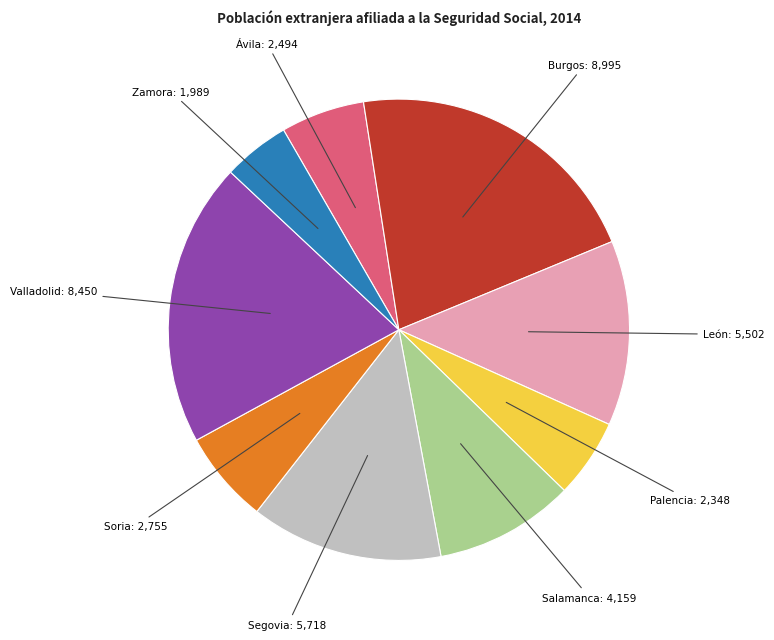

Is there any slice that represents more than half of the pie?

No